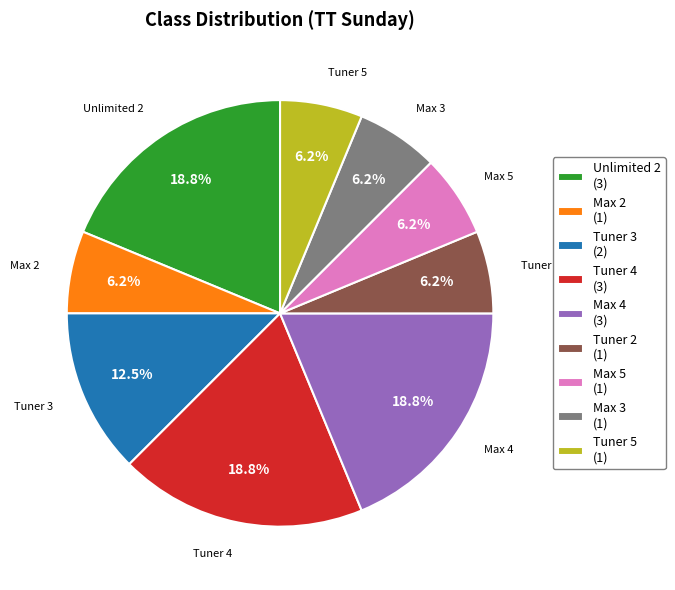

Approximately how many times larger is the value at Max 5 (1) compared to Tuner 2 (1)?

1.0